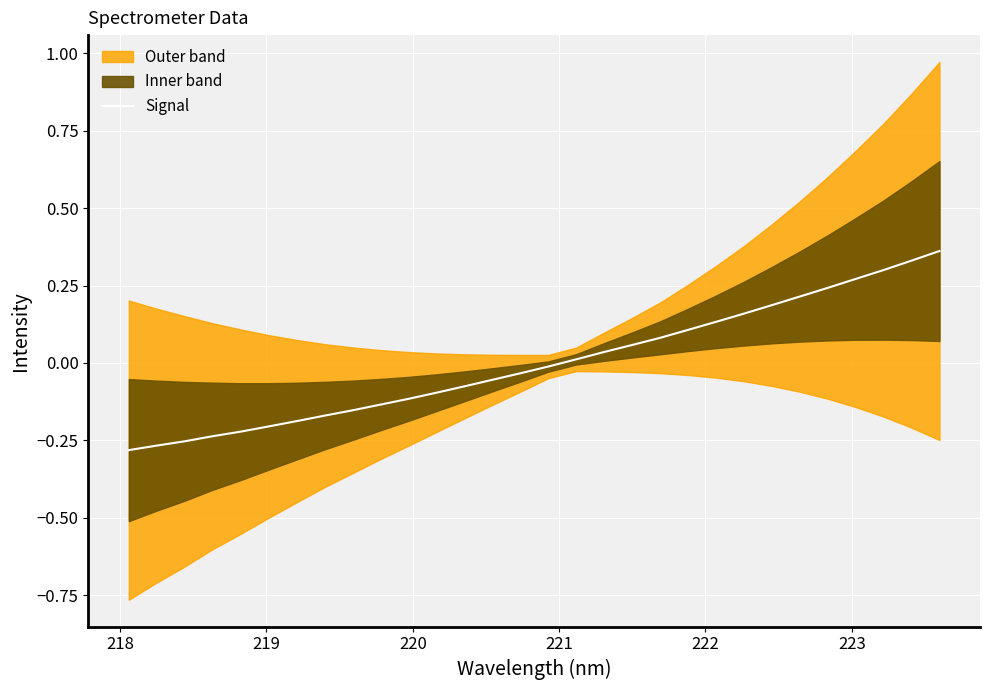

What is the smallest value displayed?

-0.3